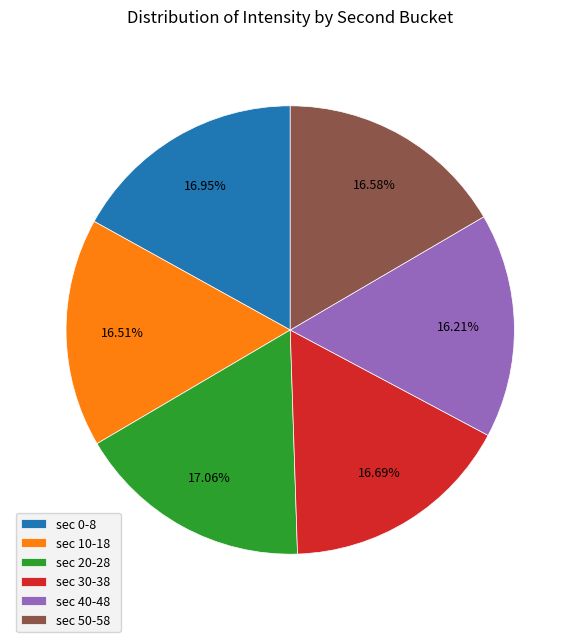

What is the ratio of the value at sec 0-8 to the value at sec 50-58?

1.0